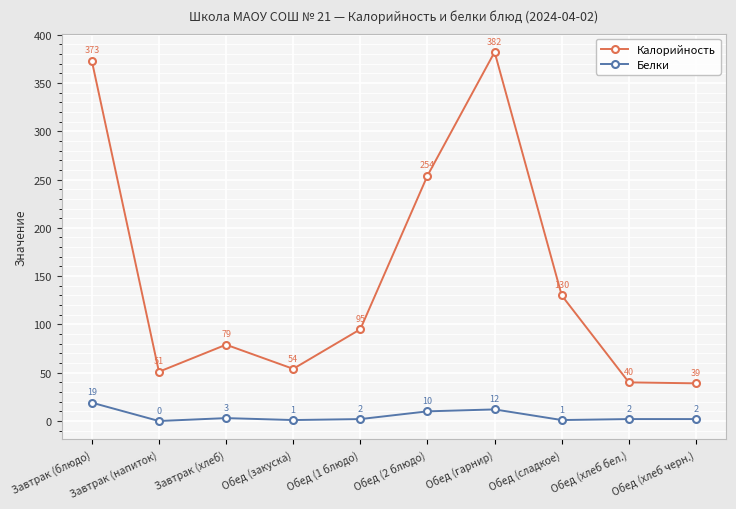

Which series has the largest range (max minus min)?

Калорийность